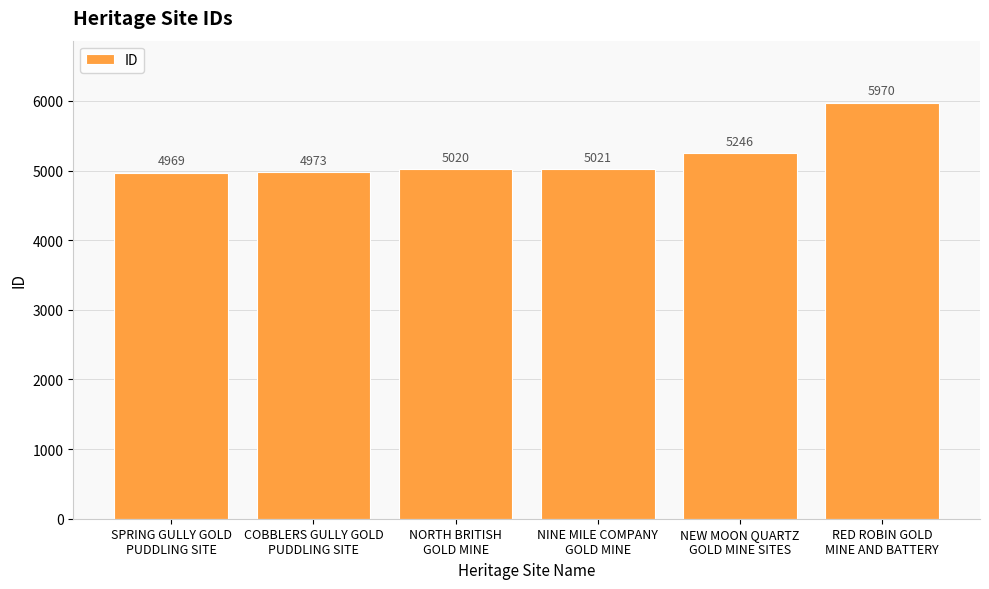

Which has a higher value, COBBLERS GULLY GOLD
PUDDLING SITE or NORTH BRITISH
GOLD MINE?

NORTH BRITISH
GOLD MINE